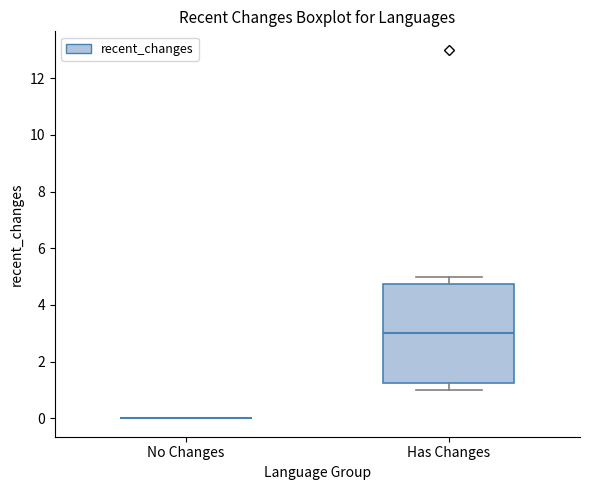

Reading left to right, transcribe this box plot: for each box, give where its median line is, the range the box spans, and where its two whiskers end, as read against the y-axis. The values are not printed on the chart, so give them approximately, as read against the axis.

No Changes: box collapsed to a line at 0.0, whiskers 0.0 to 0.0
Has Changes: median 3.0, box 1.2 to 4.8, whiskers 1.0 to 5.0